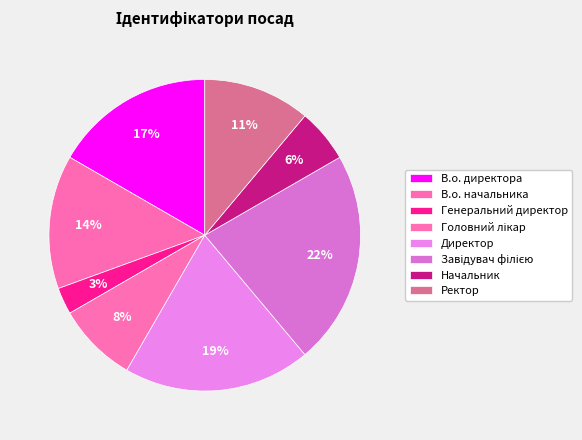

Approximately how many times larger is the value at Завідувач філією compared to В.о. директора?

1.3